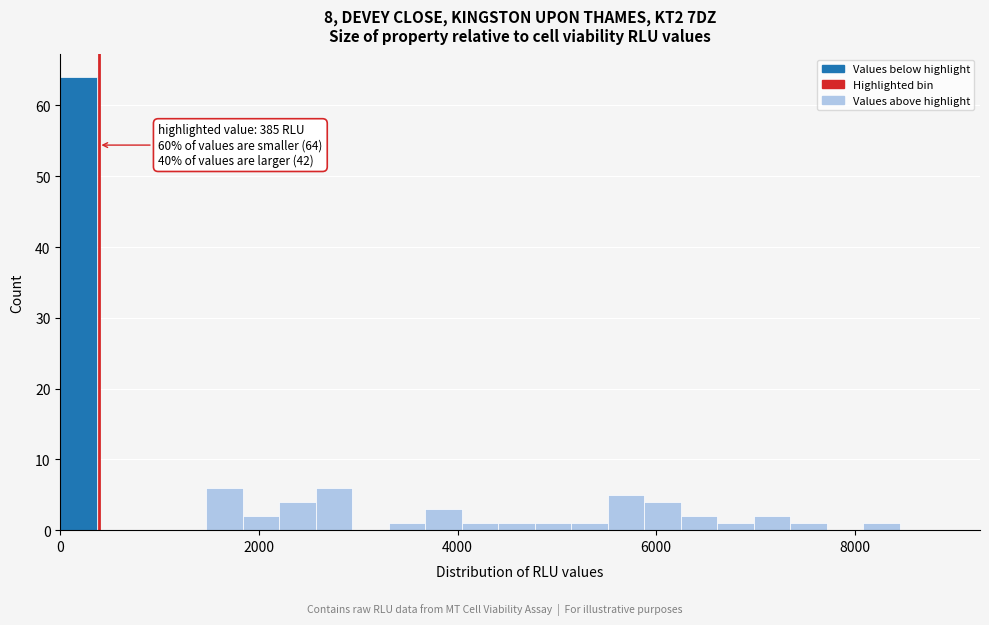

Around what value on the x-axis is the tallest bar? Give the approximate position of its centre, as read against the axis.

200